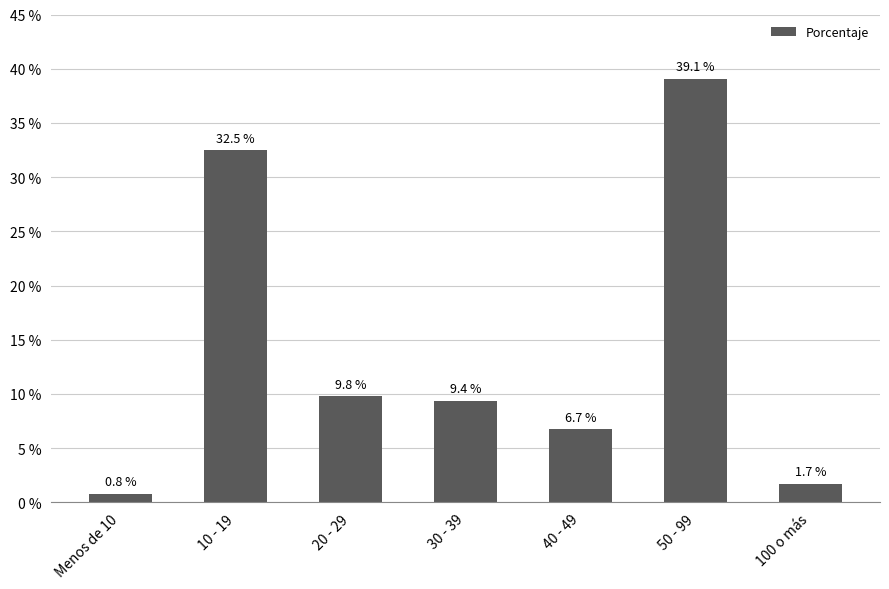

How many data points are less than 9?

3